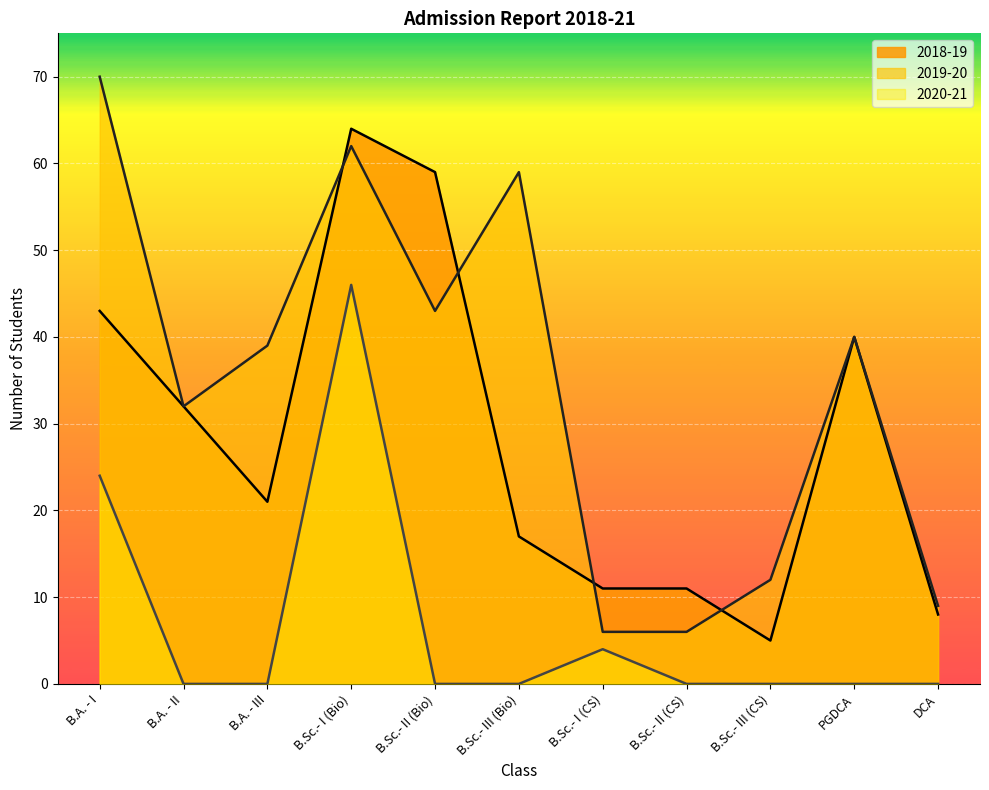

Reading left to right, what are all the values shown in this chart?

2018-19: 43	32	21	64	59	17	11	11	5	40	8
2019-20: 70	32	39	62	43	59	6	6	12	40	9
2020-21: 24	0	0	46	0	0	4	0	0	0	0